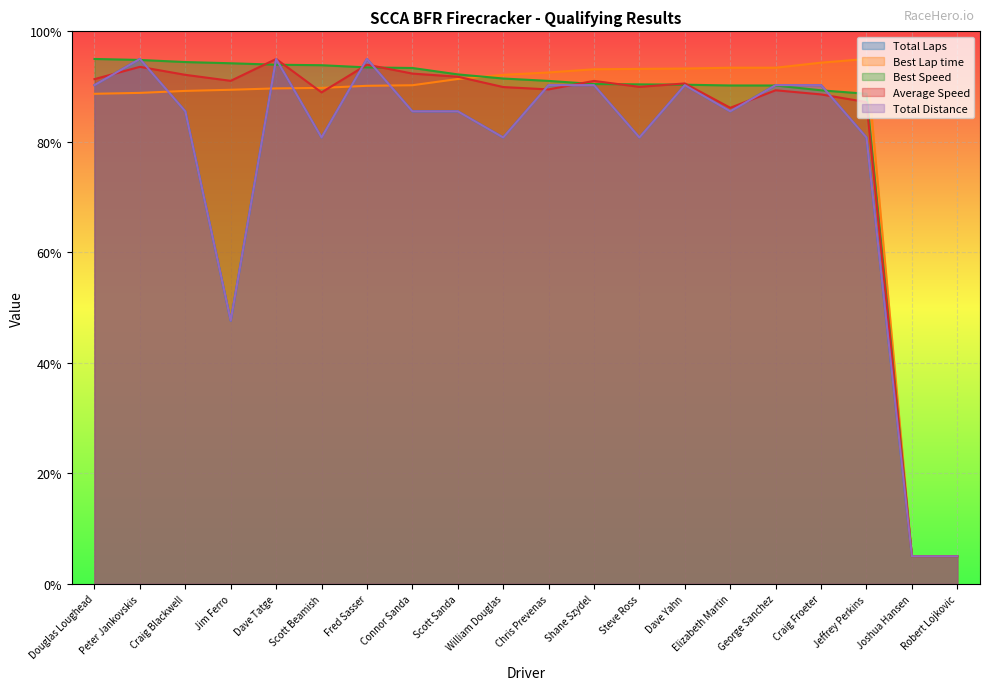

Which category has the lowest value across all series?

Joshua Hansen